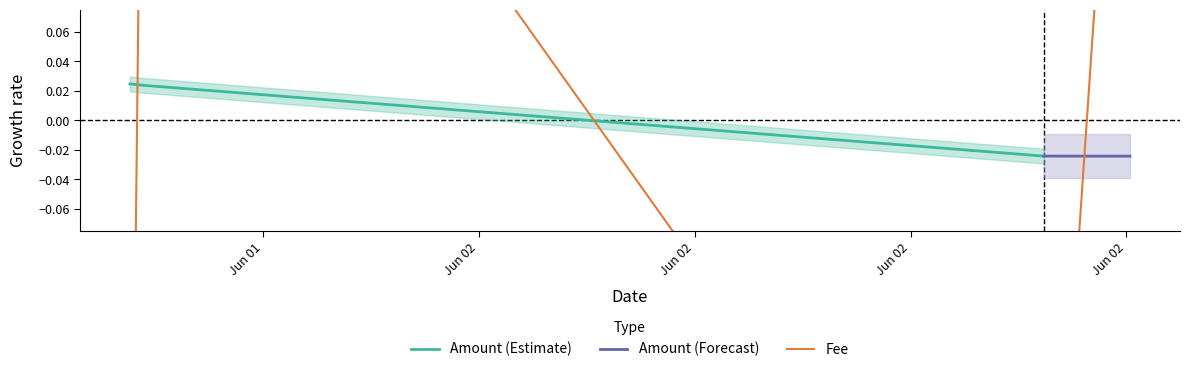

What is the value of the 2nd point from the left?

0.4